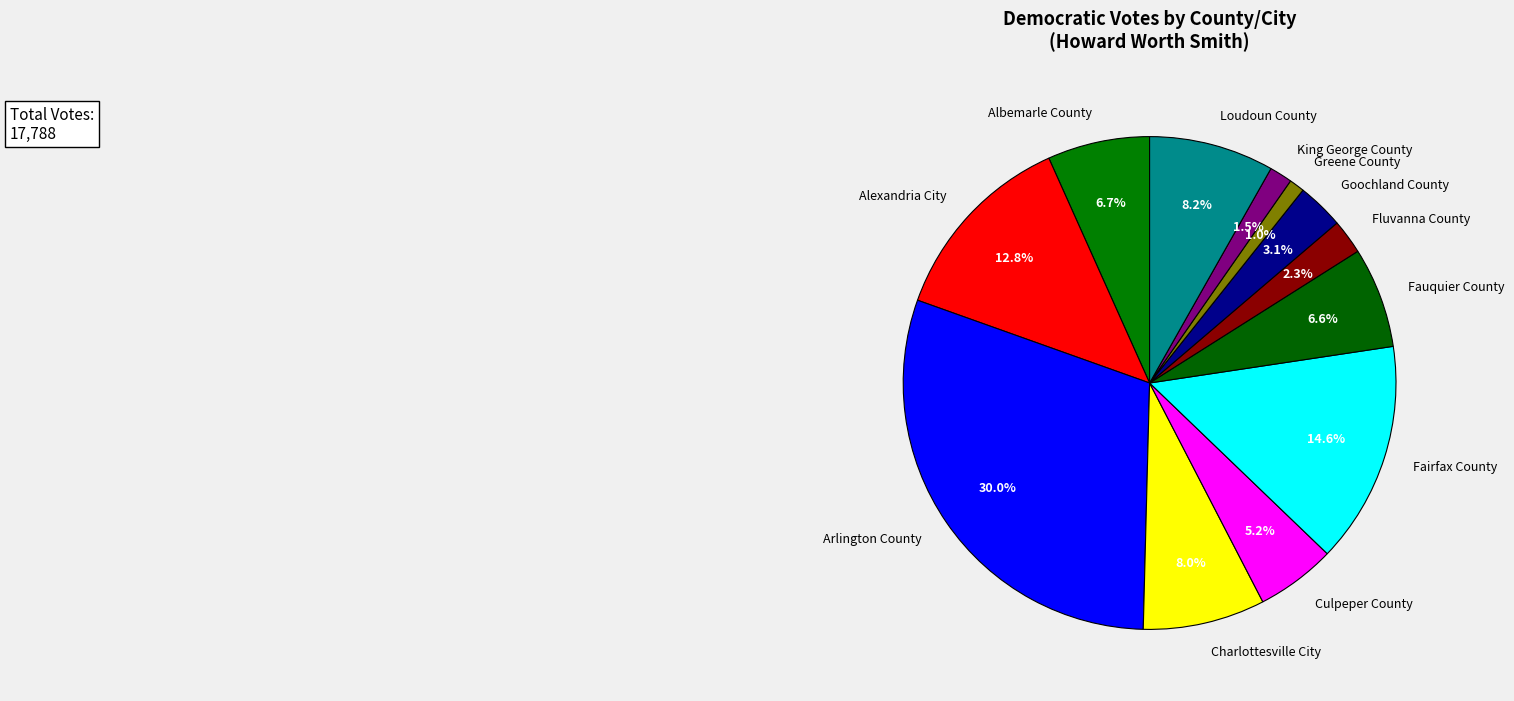

What portion of the pie excludes Albemarle County?

93.3%